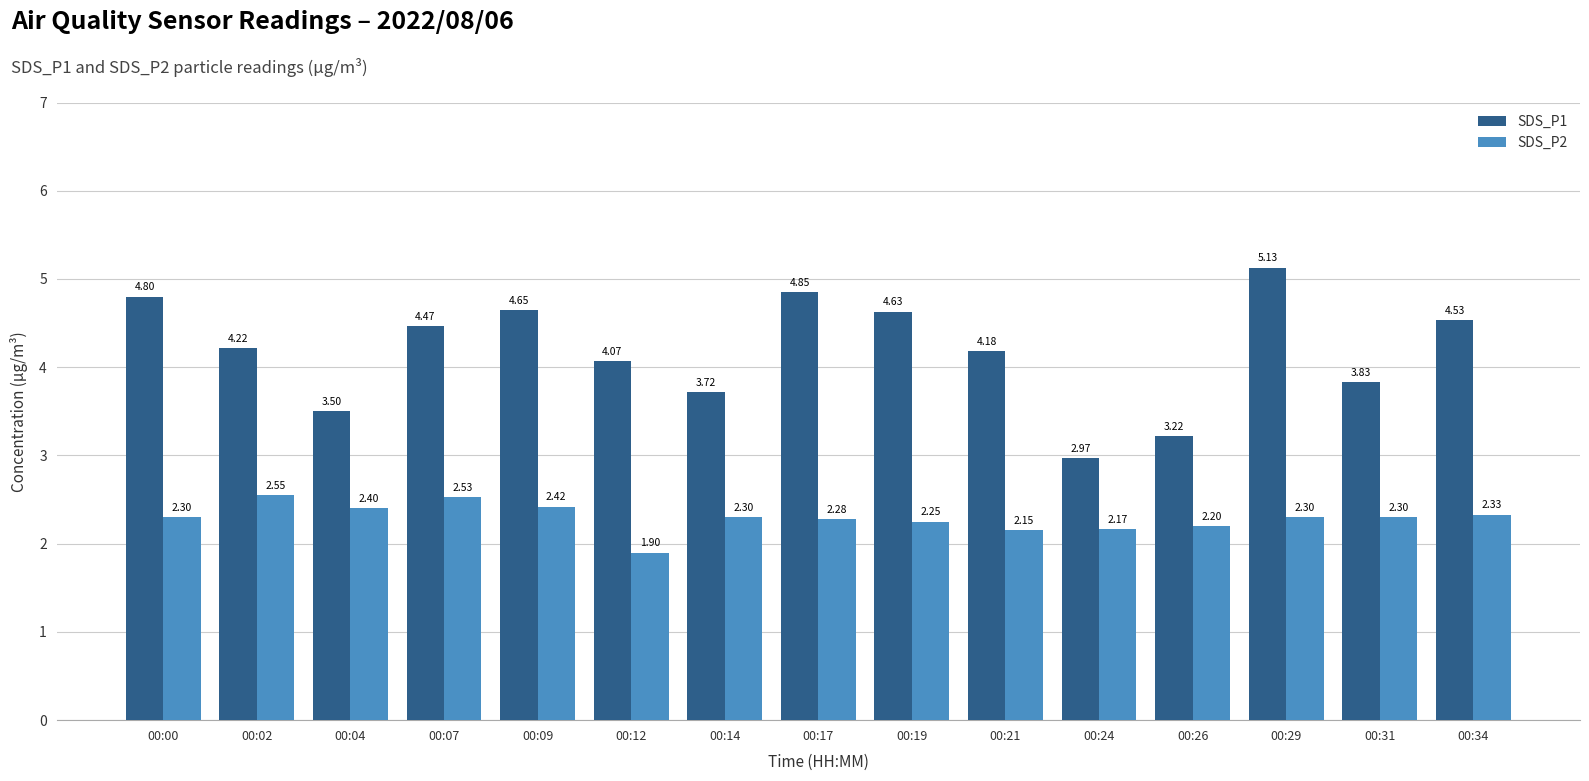

Which category has the highest value in the SDS_P1 series?

00:29